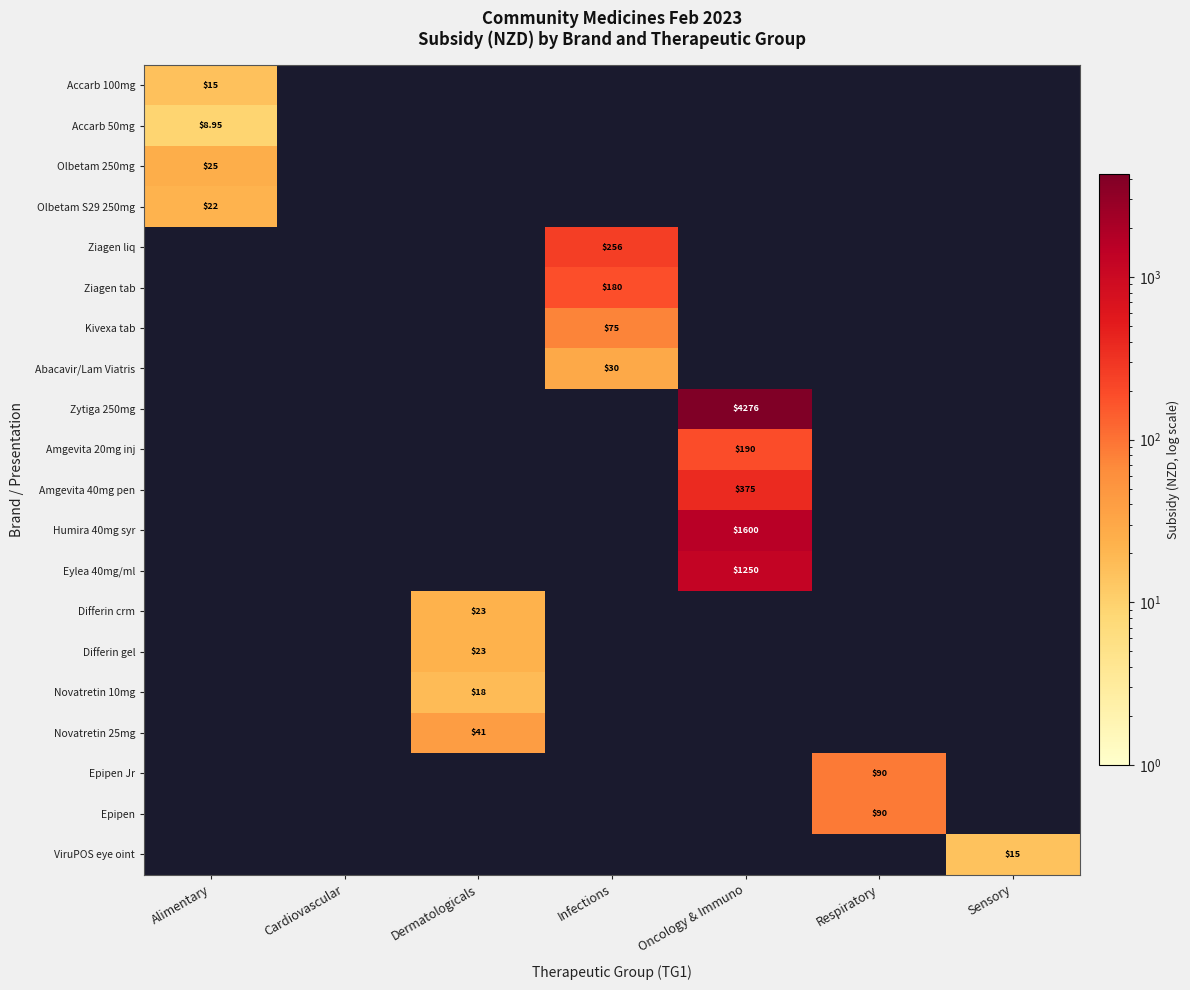

Which category has the lowest value across all series?

Cardiovascular